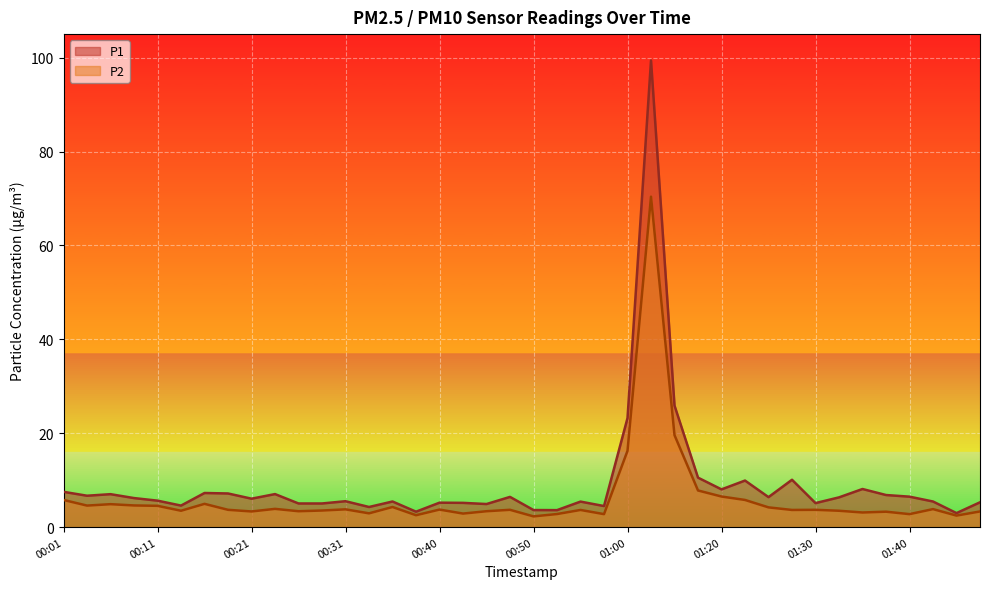

Between 00:04 and 01:42, which is larger?

00:04